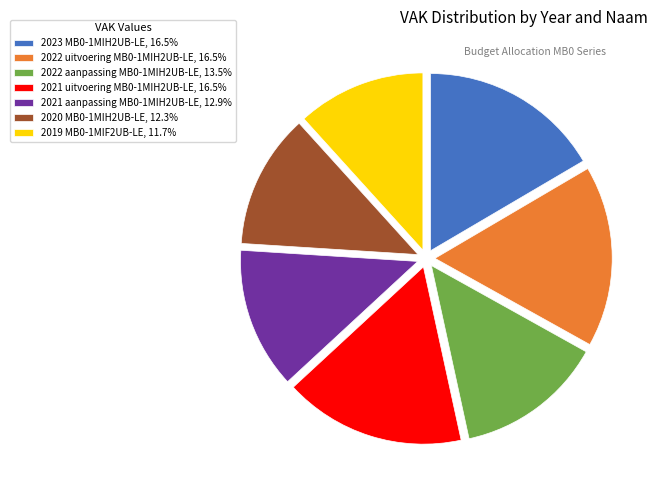

Is the sum of 2022 uitvoering MB0-1MIH2UB-LE, 16.5% and 2019 MB0-1MIF2UB-LE, 11.7% greater than half?

No